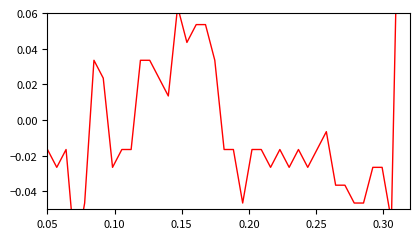

Reading left to right, what are all the values shown in this chart?

-0.0	-0.0	-0.0	-0.1	-0.0	0.0	0.0	-0.0	-0.0	-0.0	0.0	0.0	0.0	0.0	0.1	0.0	0.1	0.1	0.0	-0.0	-0.0	-0.0	-0.0	-0.0	-0.0	-0.0	-0.0	-0.0	-0.0	-0.0	-0.0	-0.0	-0.0	-0.0	-0.0	-0.0	-0.0	-0.1	0.2	0.2